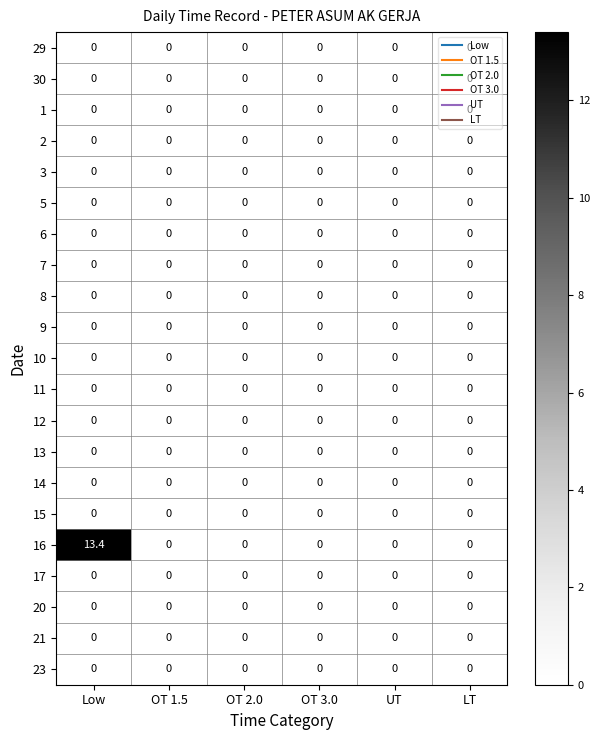

Which series has the largest total across all categories?

16